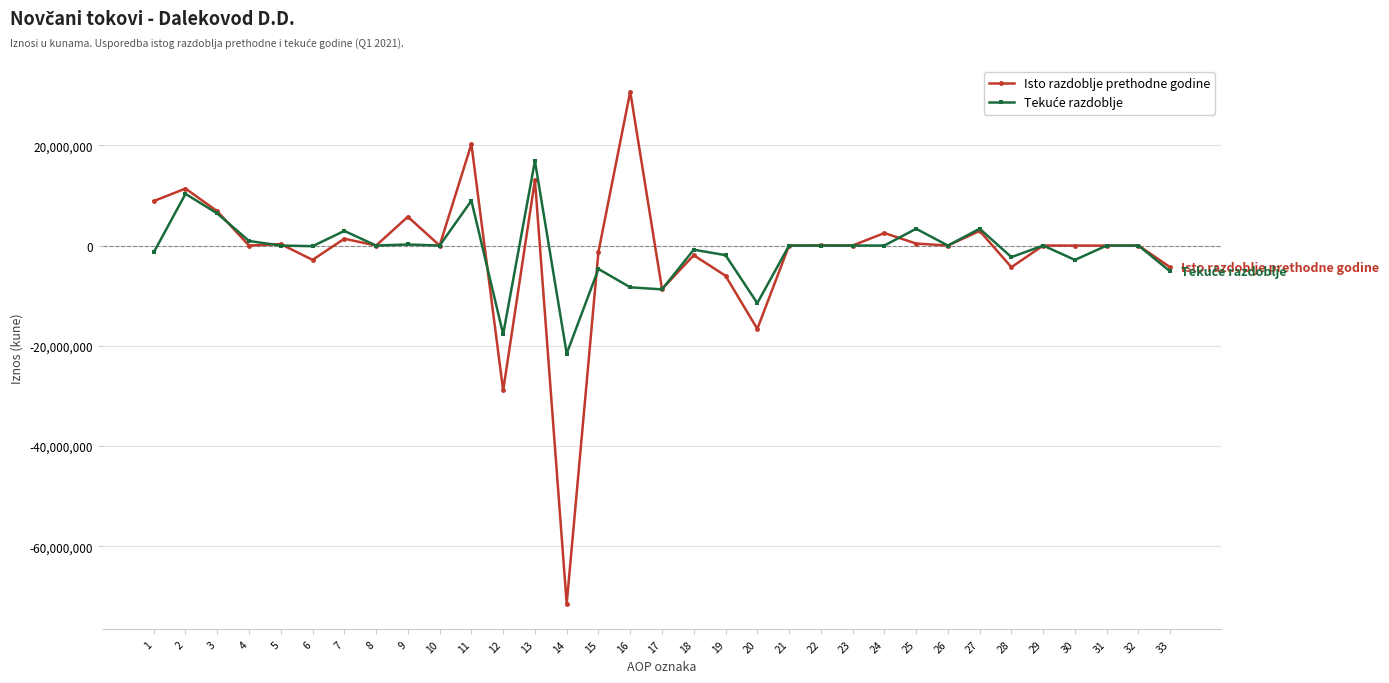

What is the total value across all series at 30?

-2866528